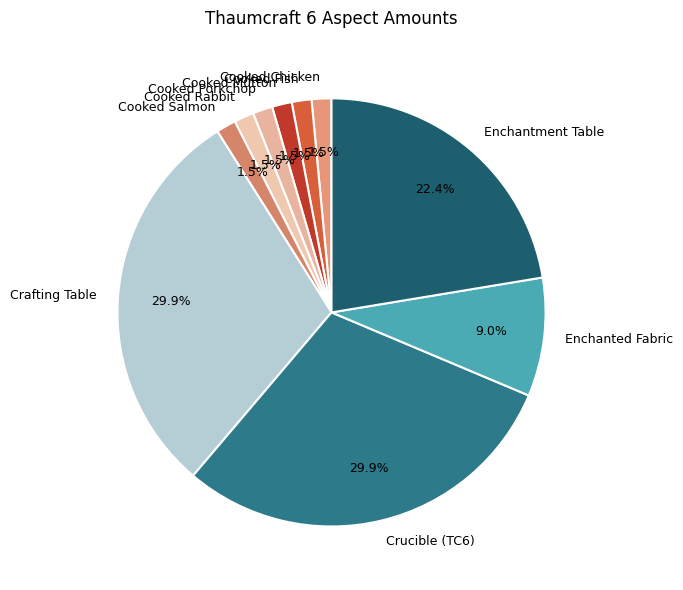

Is there a majority slice in this chart?

No